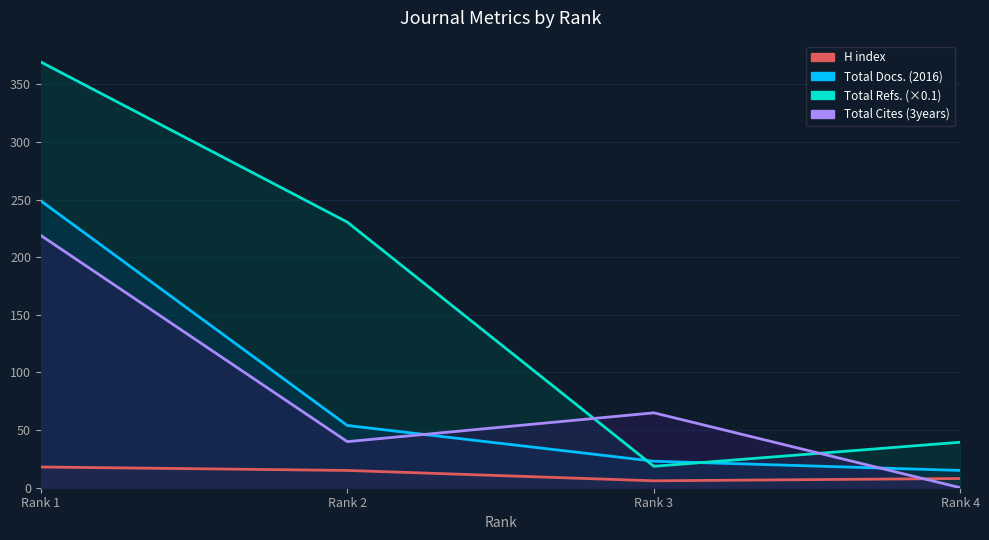

True or false: H index has a value of 6.0 at Rank 3.

True